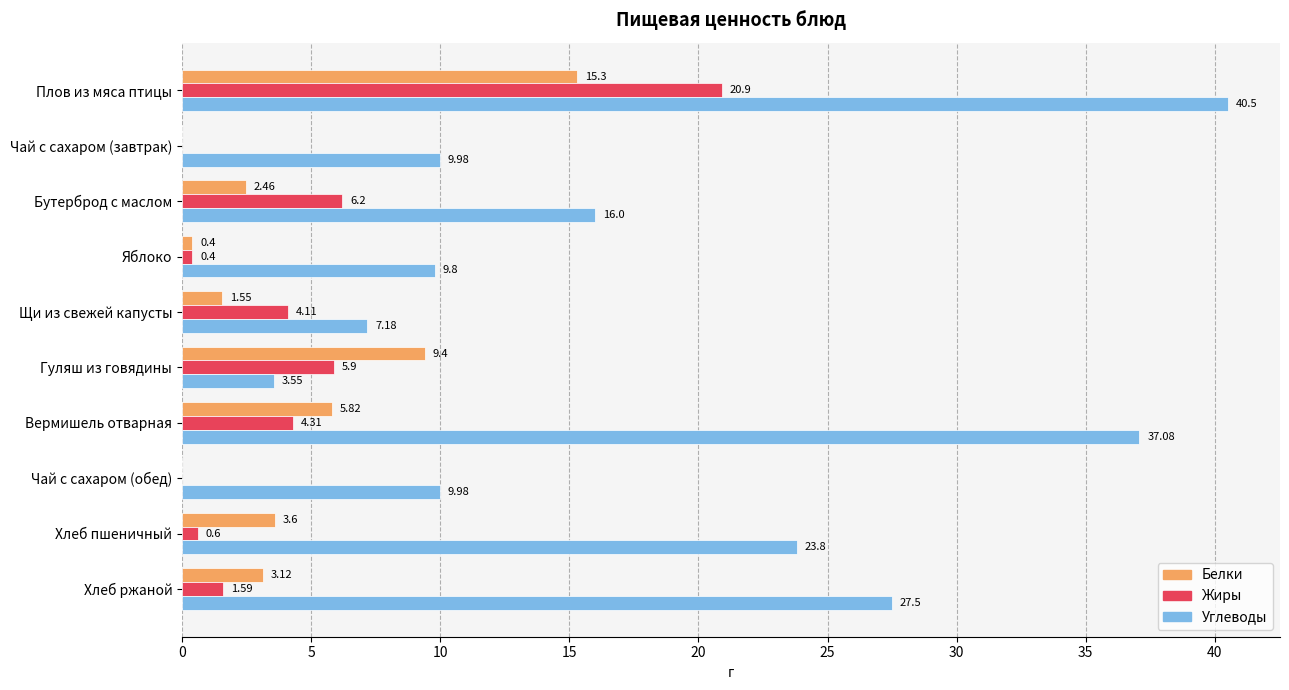

At which label is Жиры closest to 10?

Бутерброд с маслом